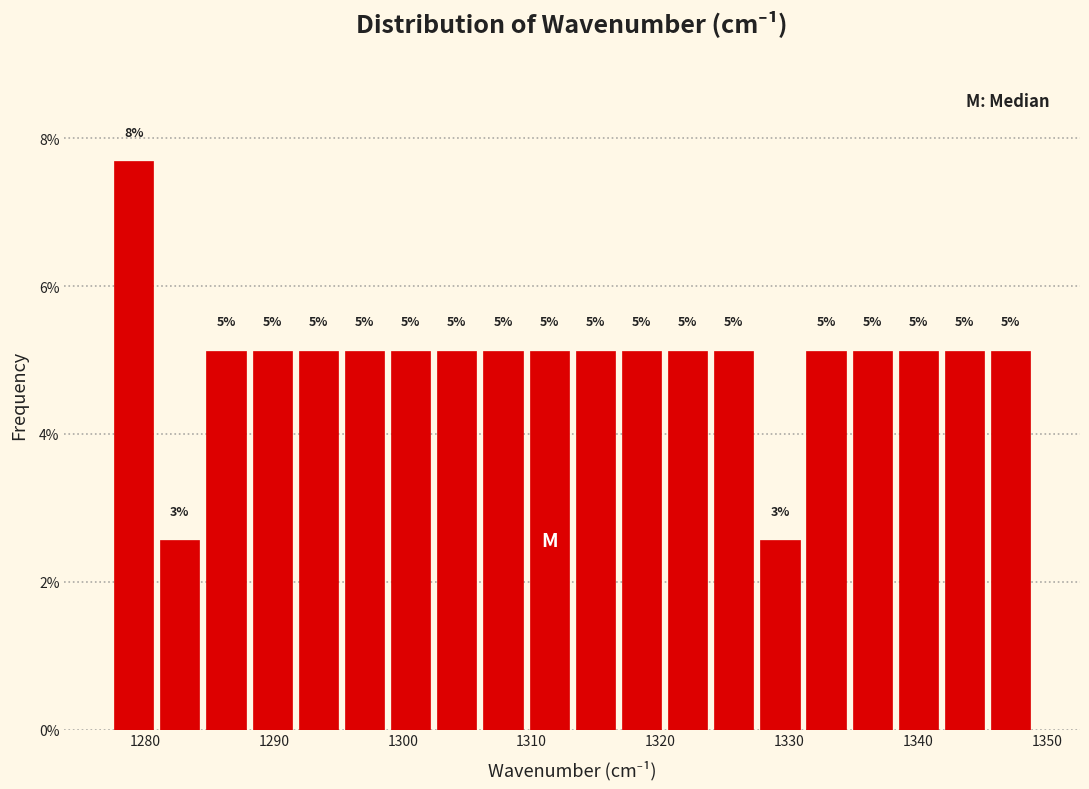

Around what value on the x-axis is the tallest bar? Give the approximate position of its centre, as read against the axis.

1279